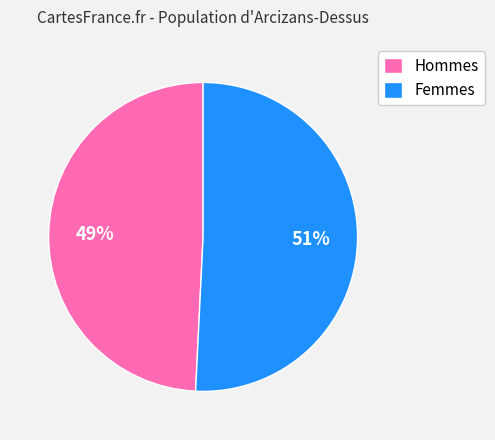

To the nearest percent, what is the difference between the largest and smallest slice percentages?

2%